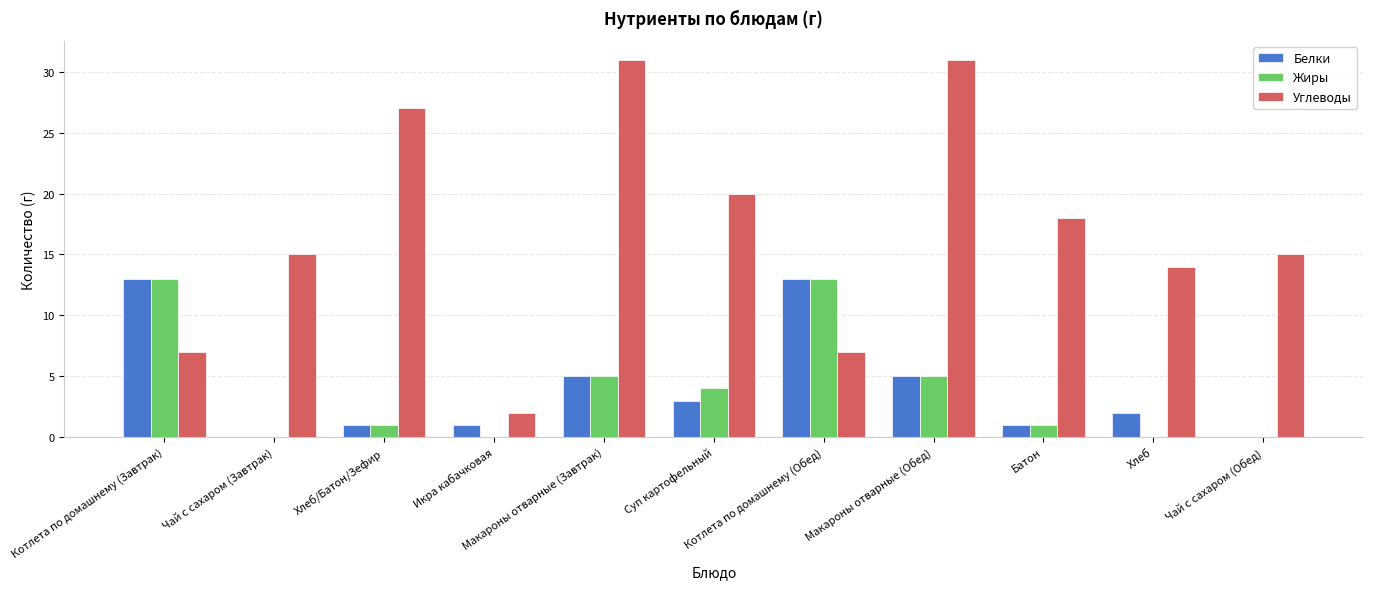

What value does the Углеводы series have at Чай с сахаром (Завтрак), to the nearest 10?

20